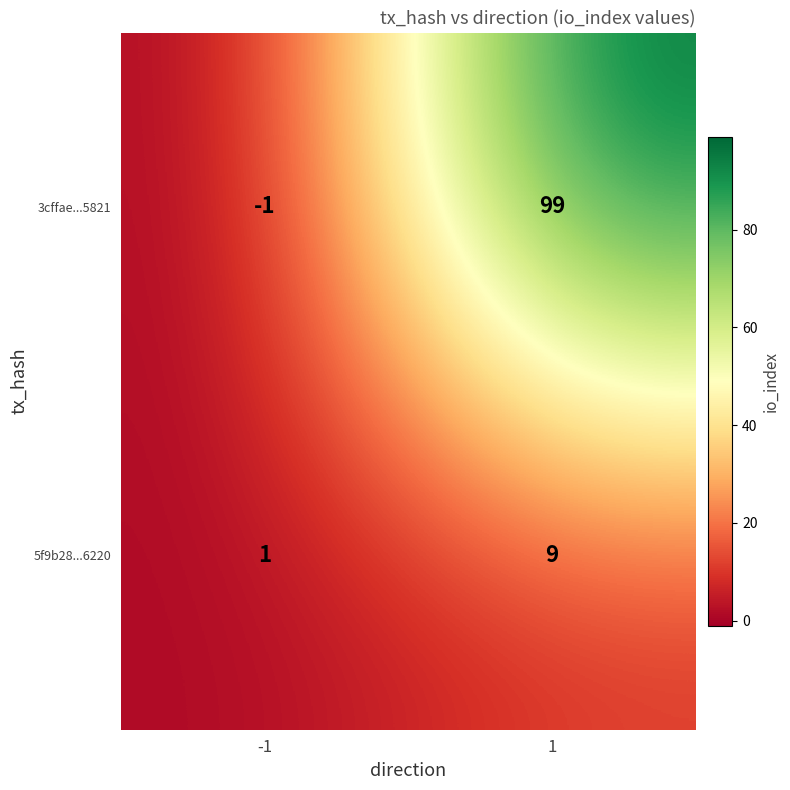

Count the number of data series in this chart.

2